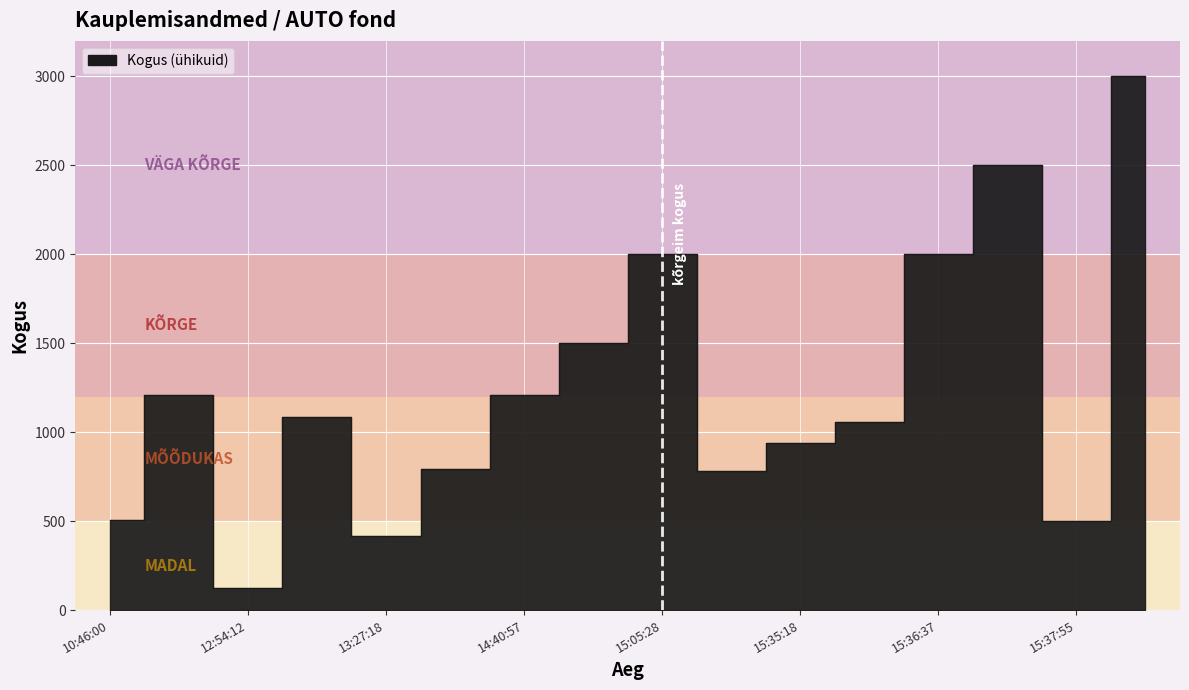

Is it true that the value at 15:36:37 is 4154?

False